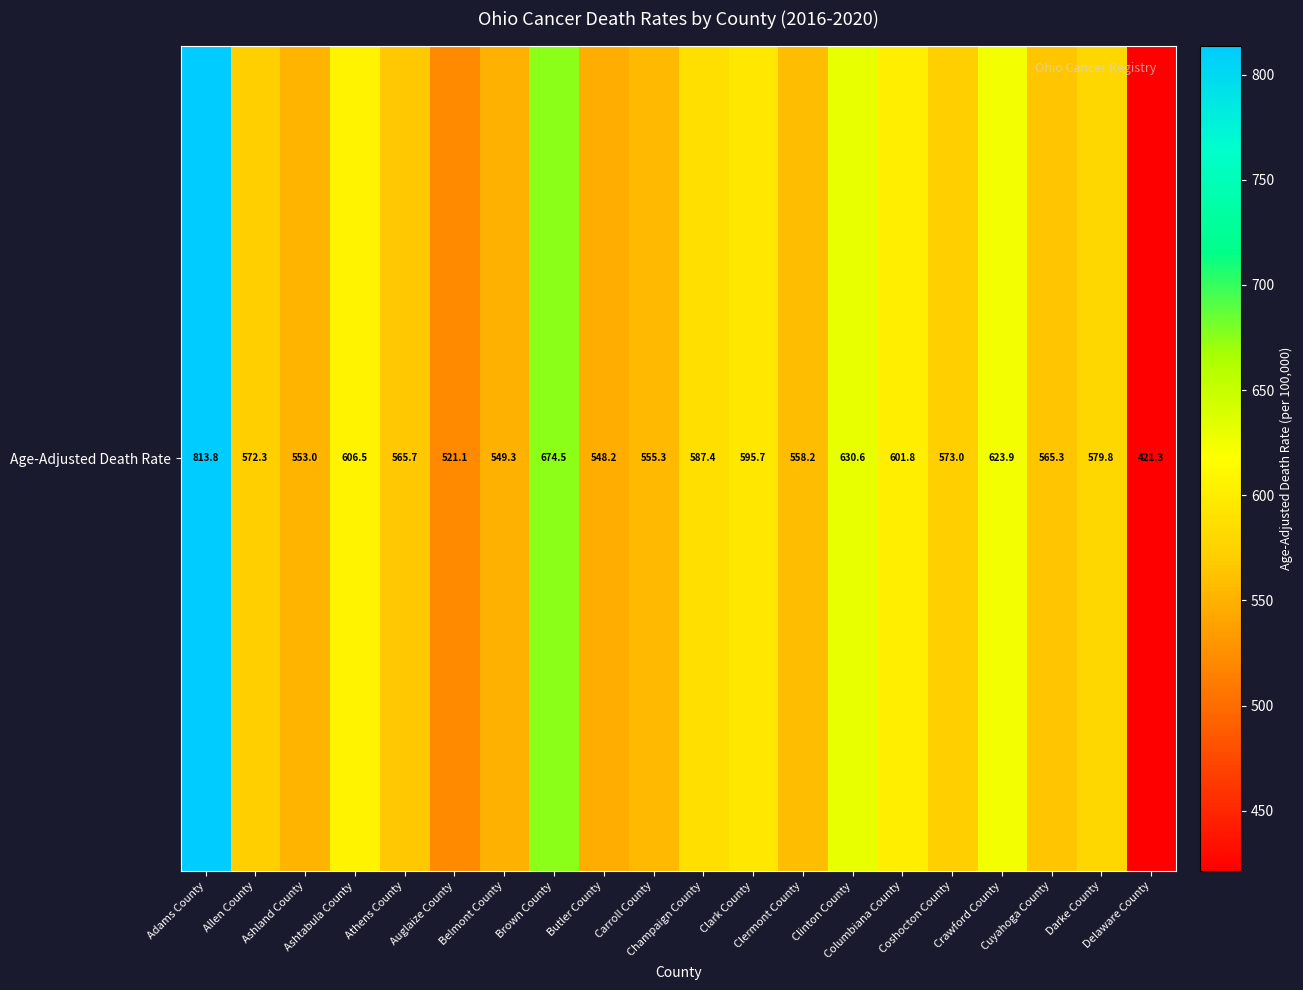

What is the maximum value shown in the chart?

813.8